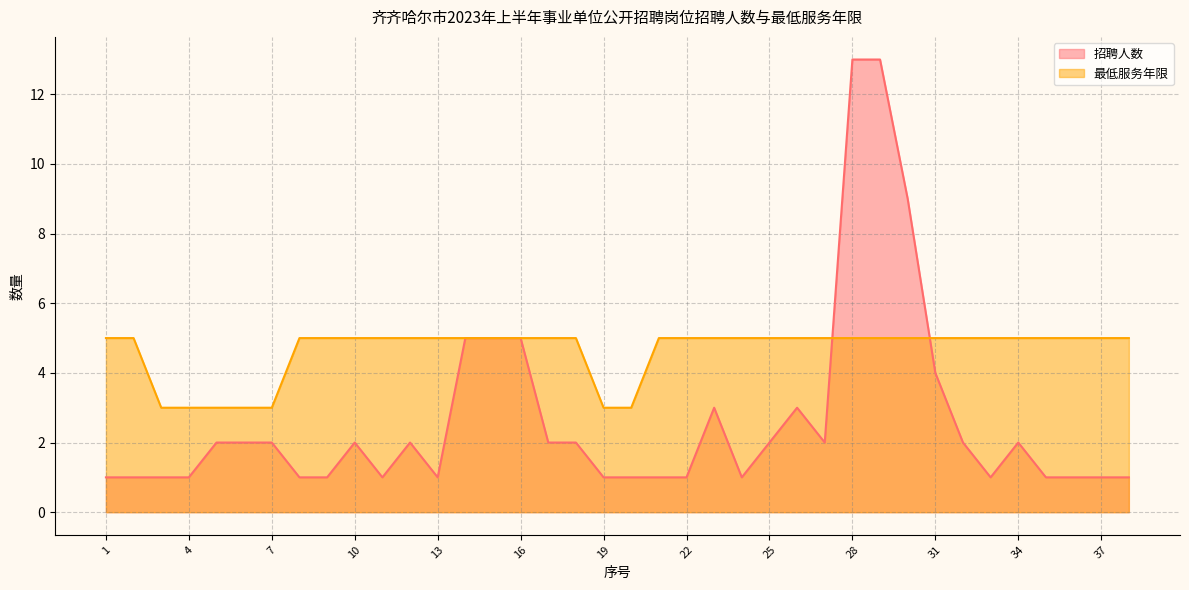

How many lines are shown in the chart?

2